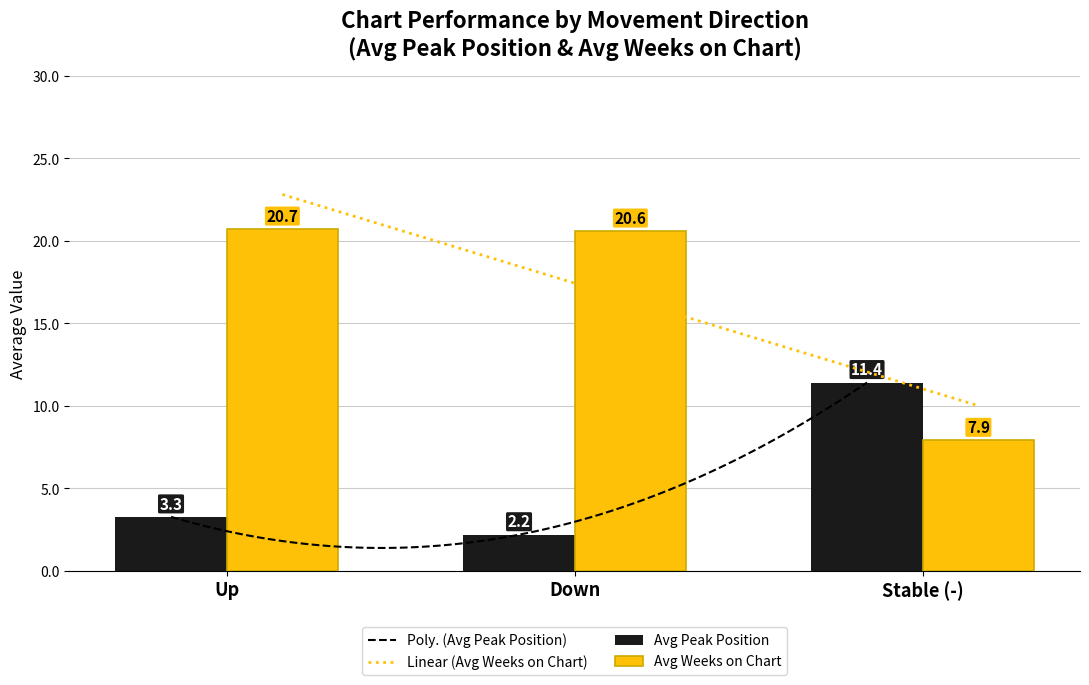

What position from the left is down?

2